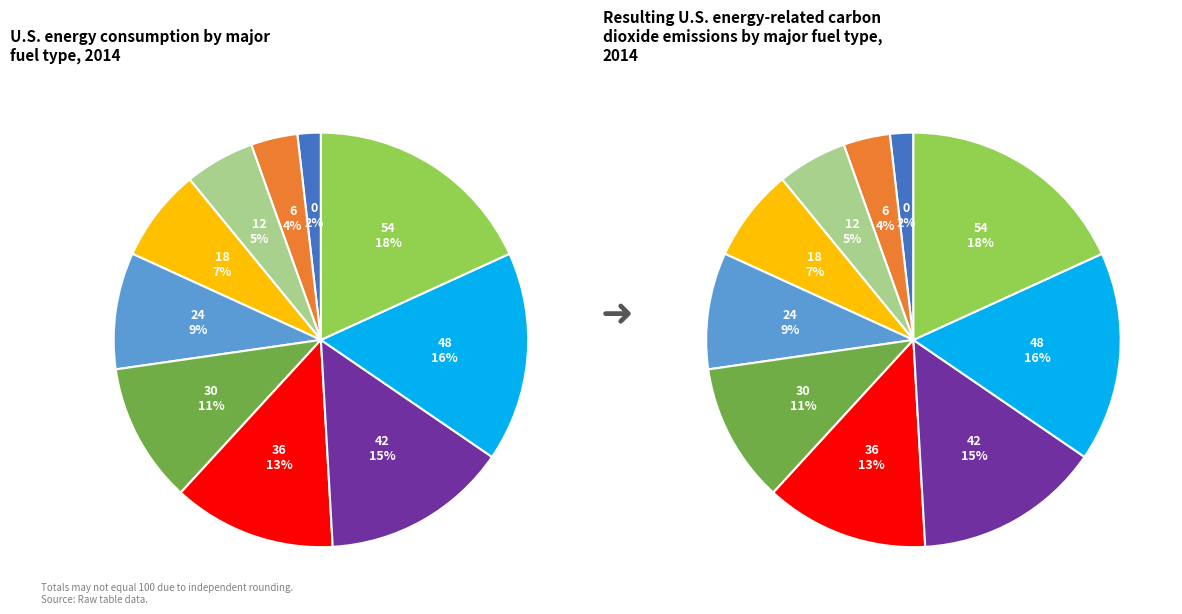

How many slices are in this pie chart?

10